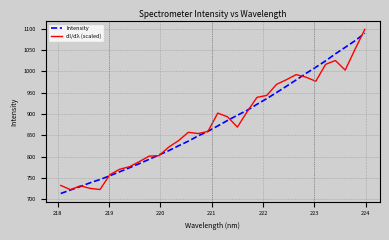

What is the maximum value for Intensity?

1089.4